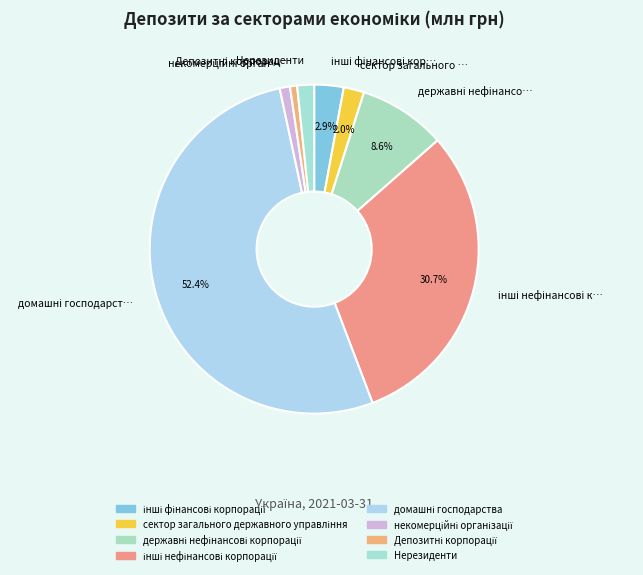

True or false: некомерційні організації accounts for 1% of the total.

True